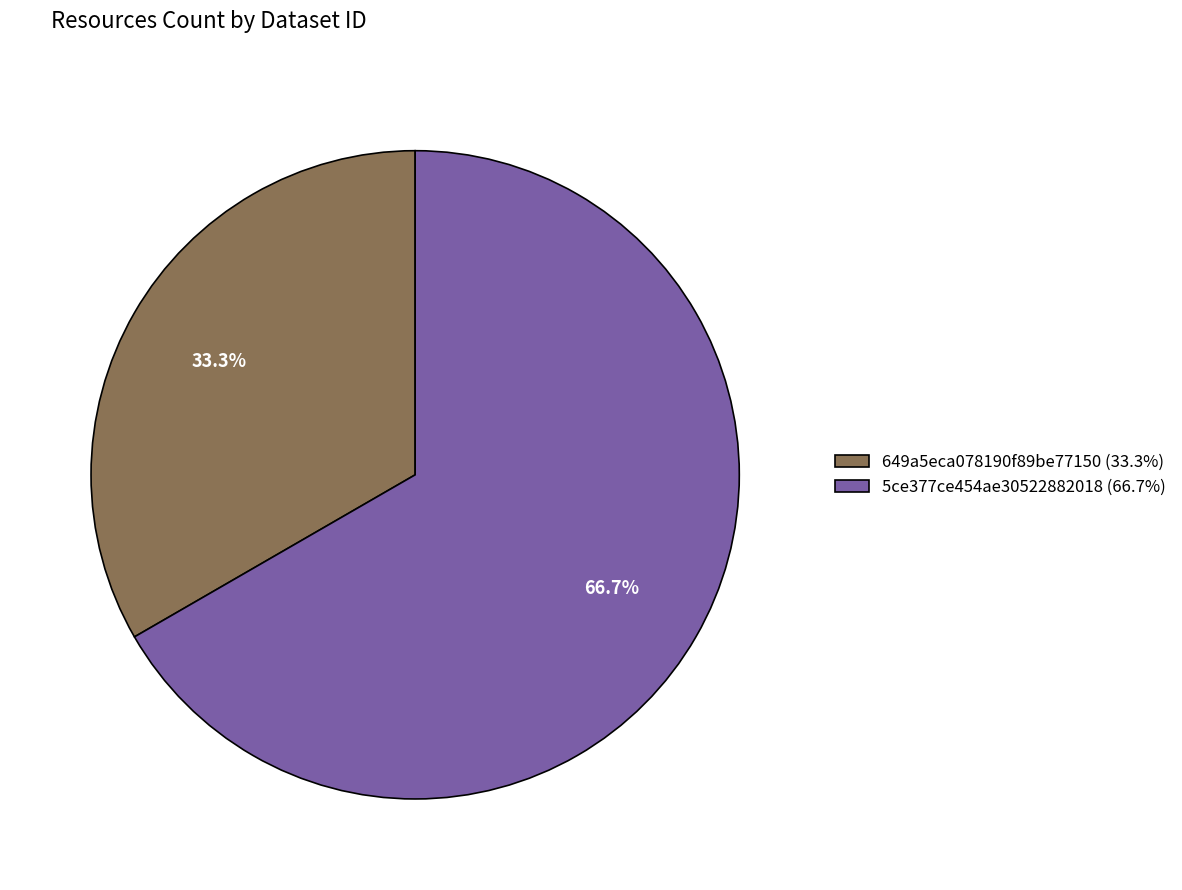

What is the total percentage of 5ce377ce454ae30522882018 and 649a5eca078190f89be77150?

100.0%